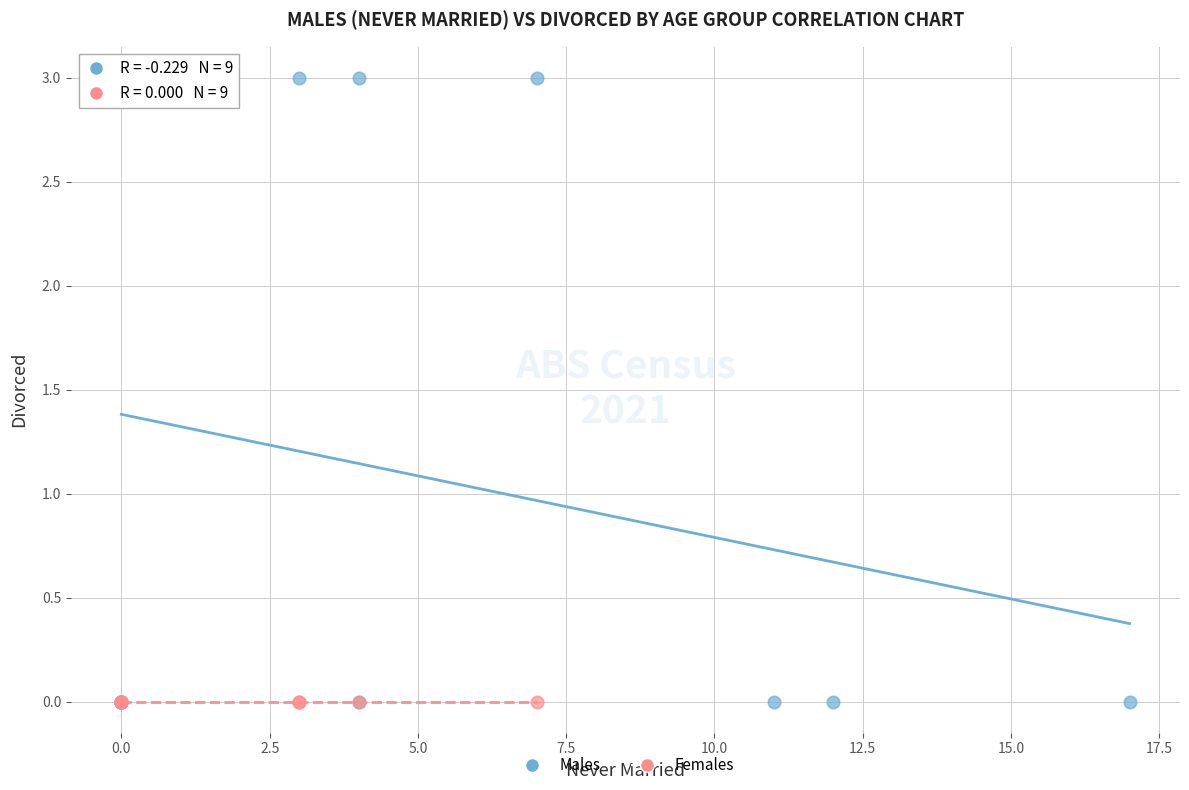

Which series reaches the maximum Y coordinate?

Males